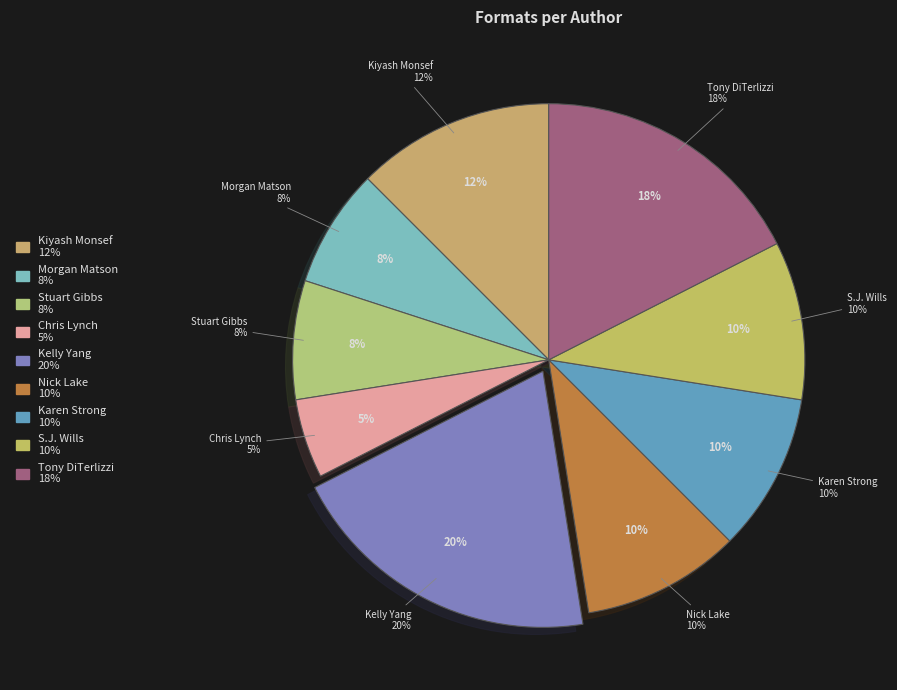

What percentage is NOT represented by Nick Lake?

90.0%